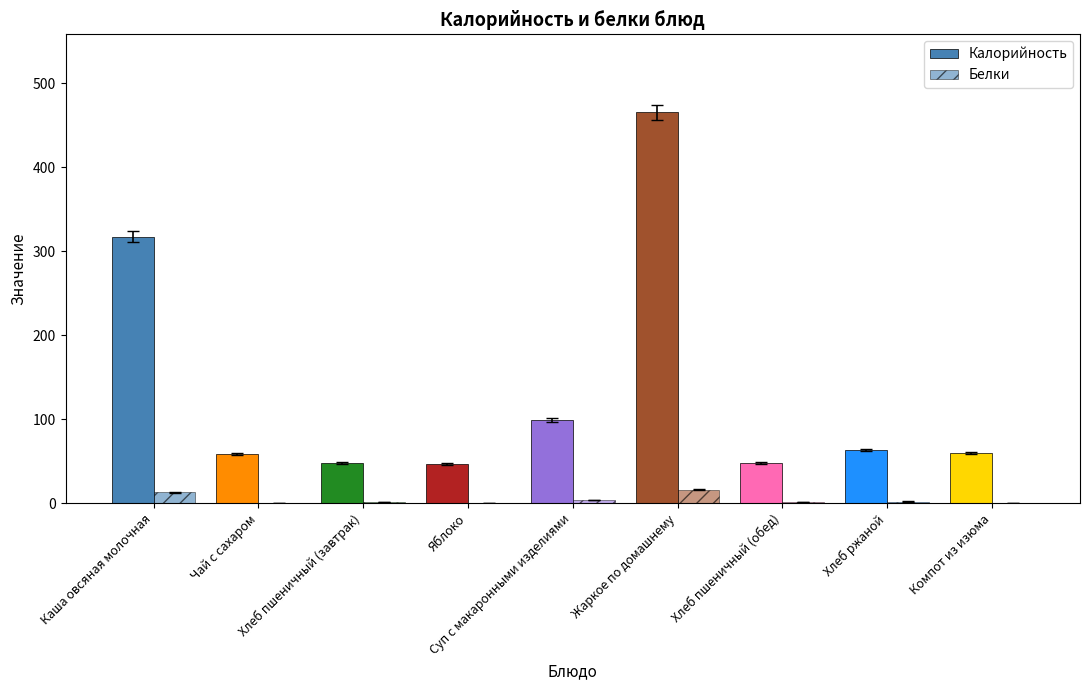

Between Жаркое по домашнему and Суп с макаронными изделиями, which is larger?

Жаркое по домашнему